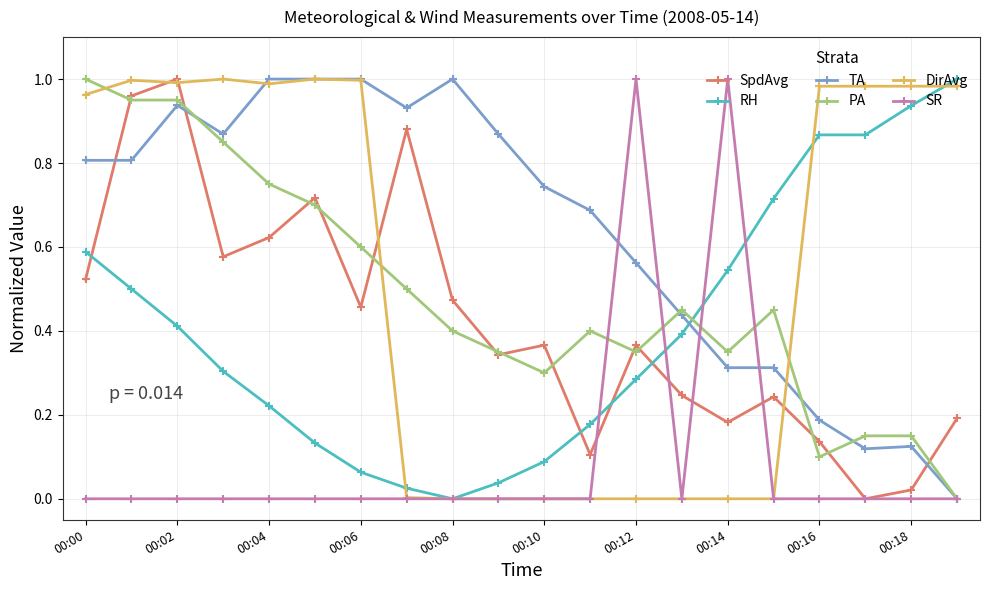

Which series has the largest total across all categories?

TA